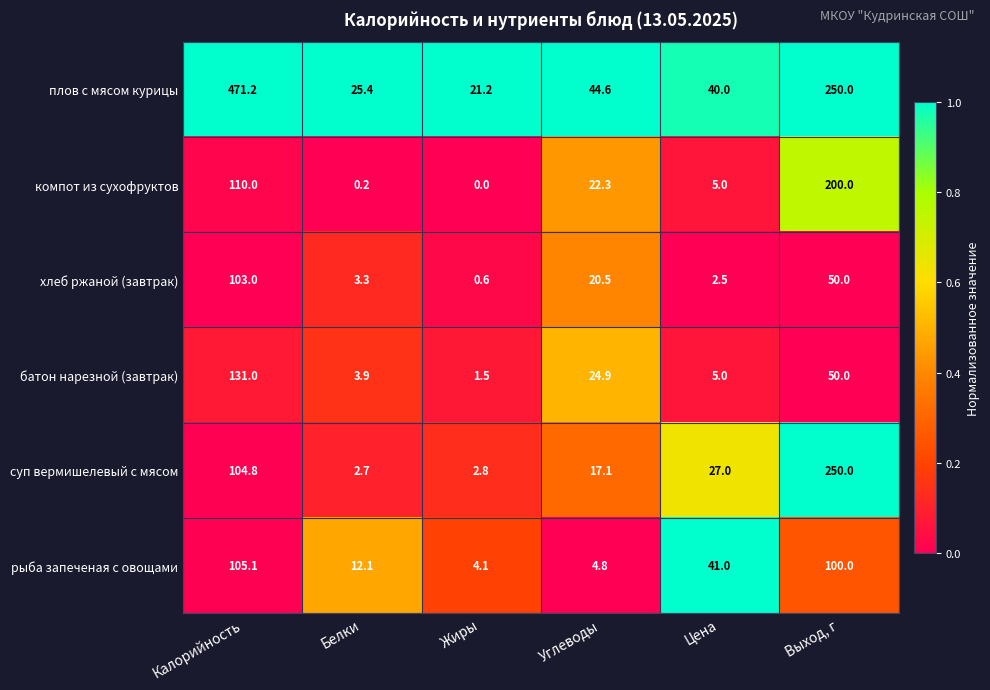

The плов с мясом курицы series shows 14.2 at Цена. True or false?

False